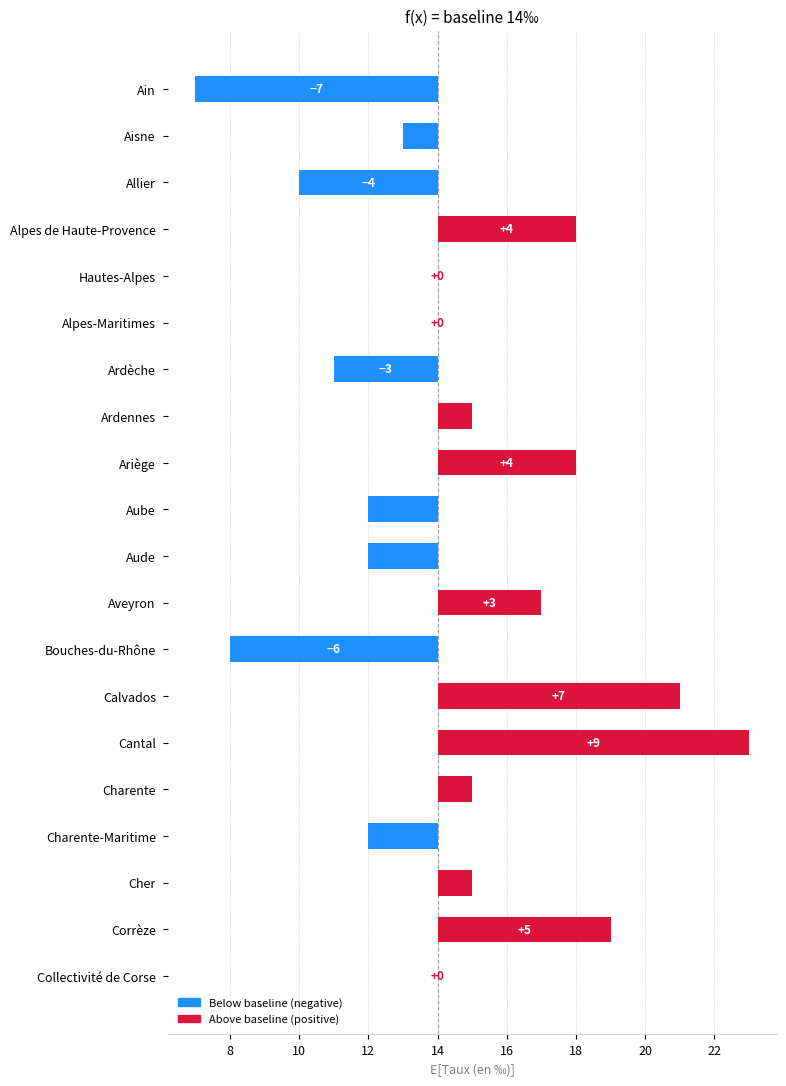

What is the minimum value shown in the chart?

-7